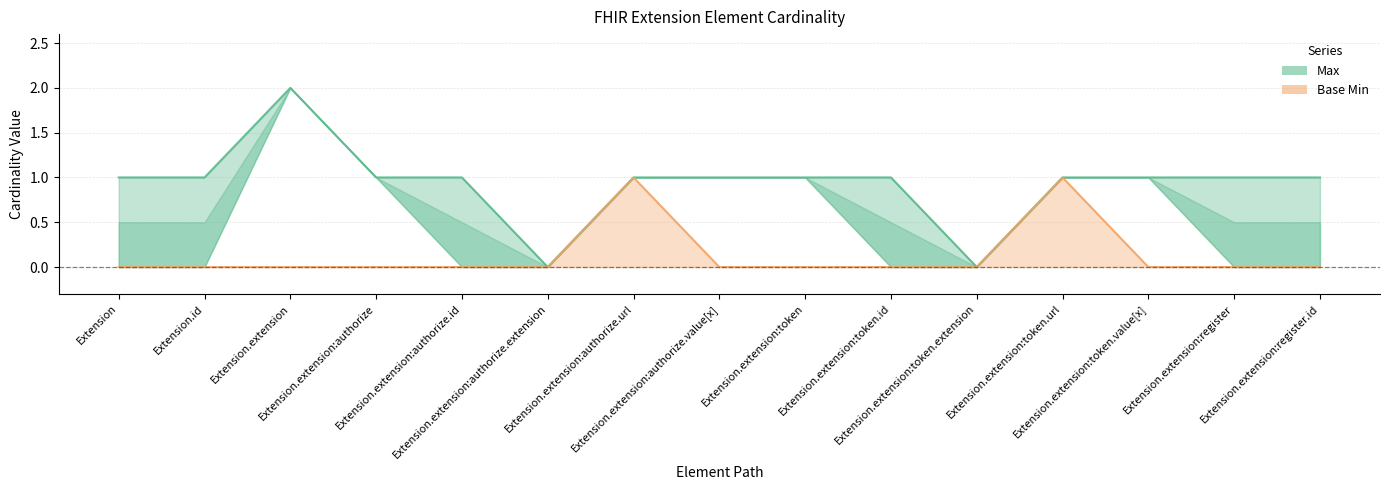

What is the label of the 8th point from the right?

Extension.extension:authorize.value[x]